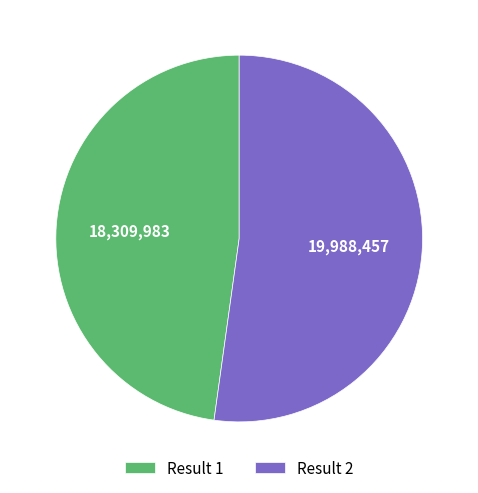

How many slices are in this pie chart?

2